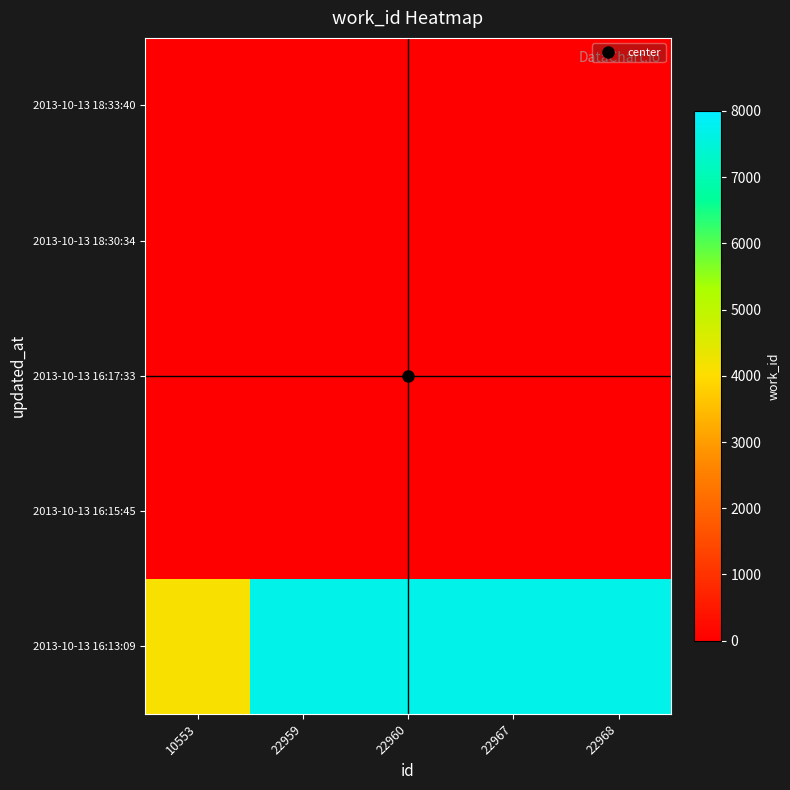

Reading left to right, what are all the values shown in this chart?

2013-10-13 16:13:09: 10553=4100	22959=7705	22960=7706	22967=7712	22968=7712
2013-10-13 16:15:45: 10553=0	22959=0	22960=0	22967=0	22968=0
2013-10-13 16:17:33: 10553=0	22959=0	22960=0	22967=0	22968=0
2013-10-13 18:30:34: 10553=0	22959=0	22960=0	22967=0	22968=0
2013-10-13 18:33:40: 10553=0	22959=0	22960=0	22967=0	22968=0